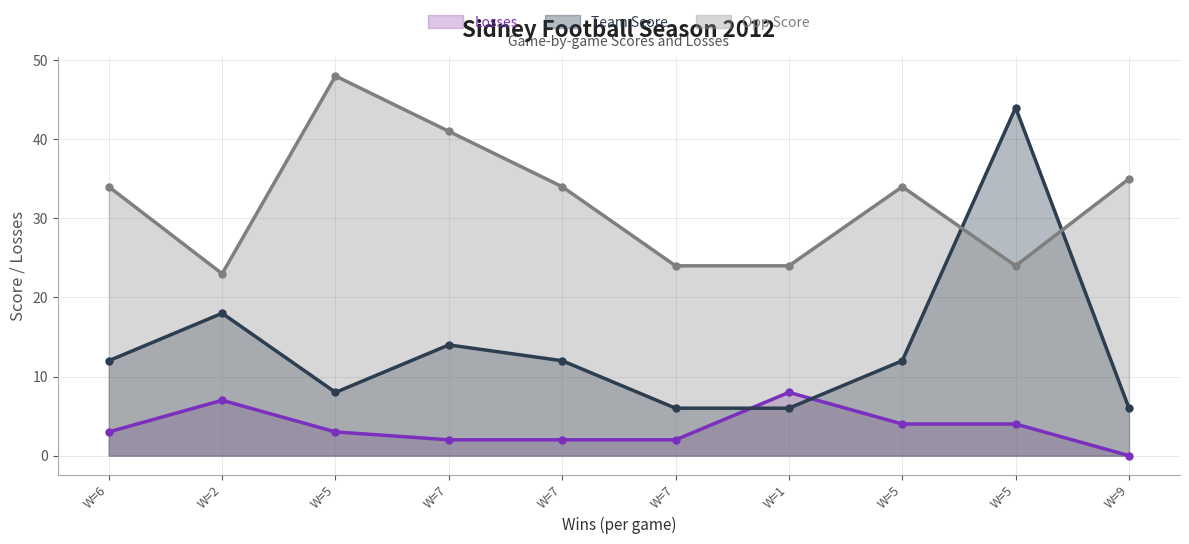

What is the label of the 8th point from the left?

W=5